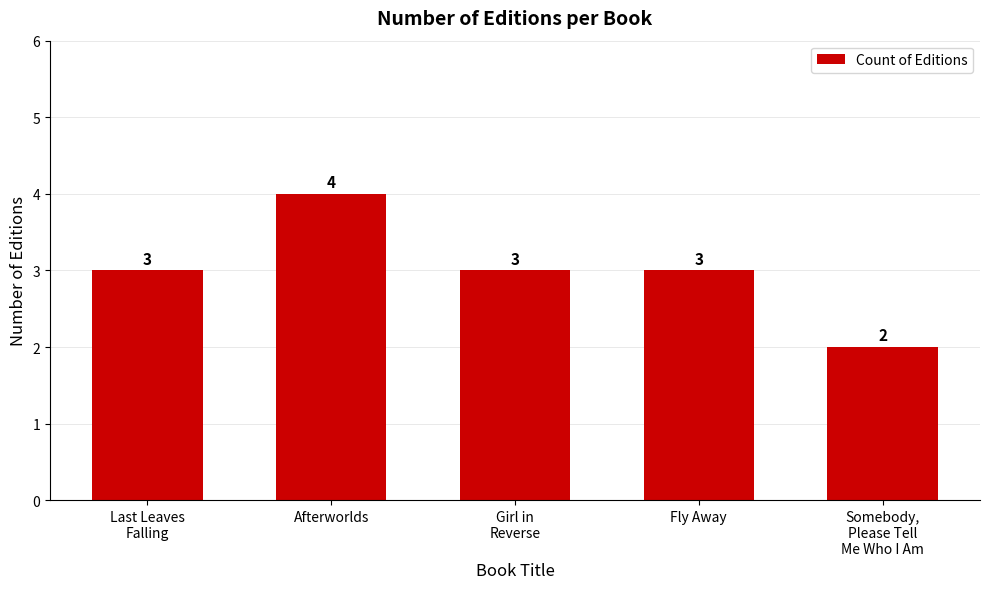

Reading right to left, what are all the values shown in this chart?

Somebody,
Please Tell
Me Who I Am=2	Fly Away=3	Girl in
Reverse=3	Afterworlds=4	Last Leaves
Falling=3